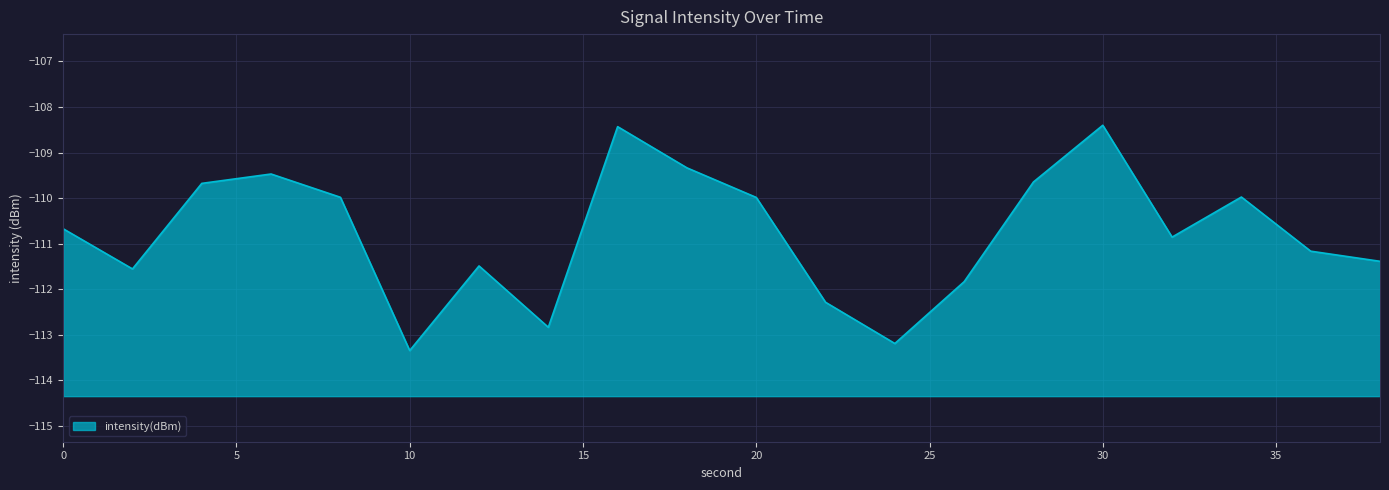

True or false: the data shows -33.8 at 30.

False